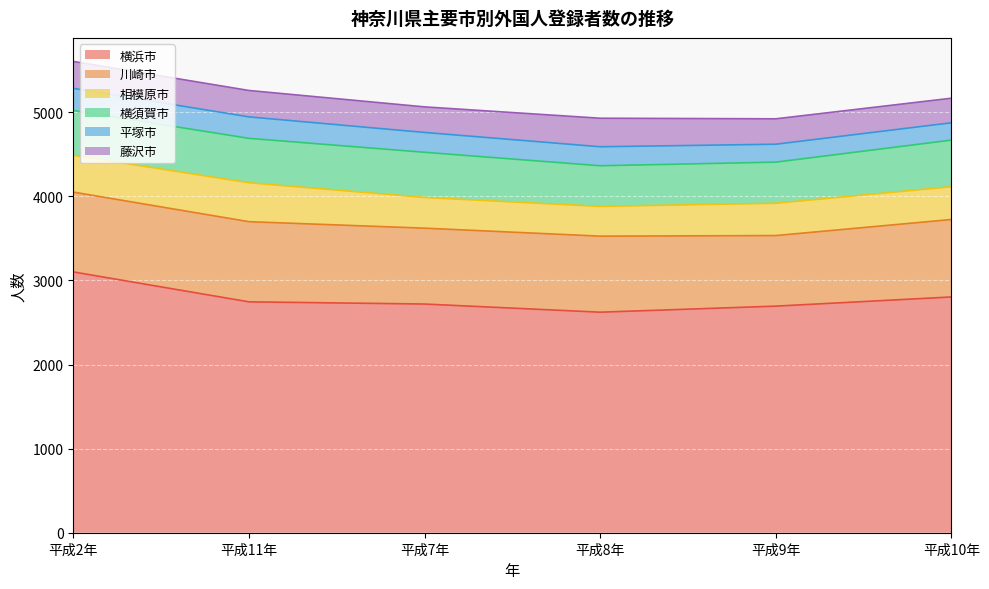

Which series has the largest total across all categories?

横浜市